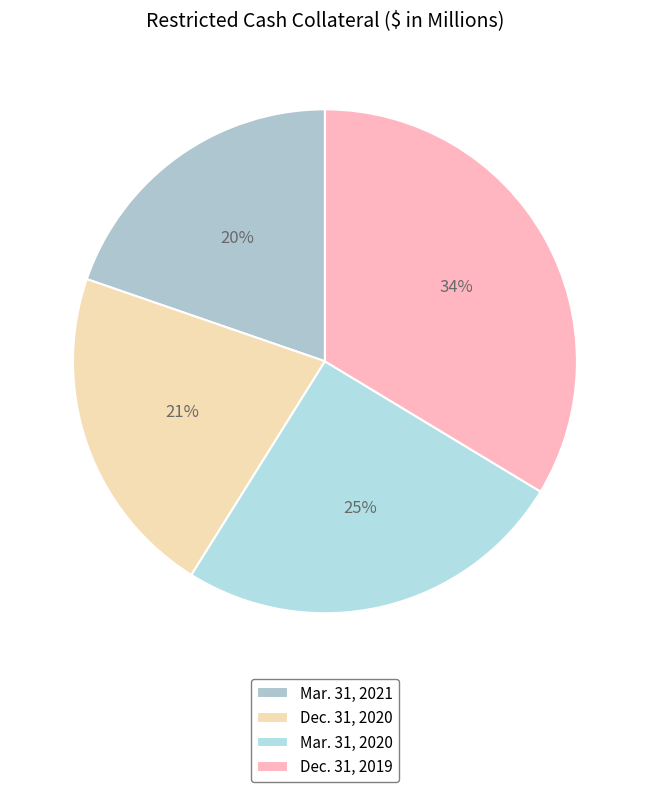

How many slices are in this pie chart?

4